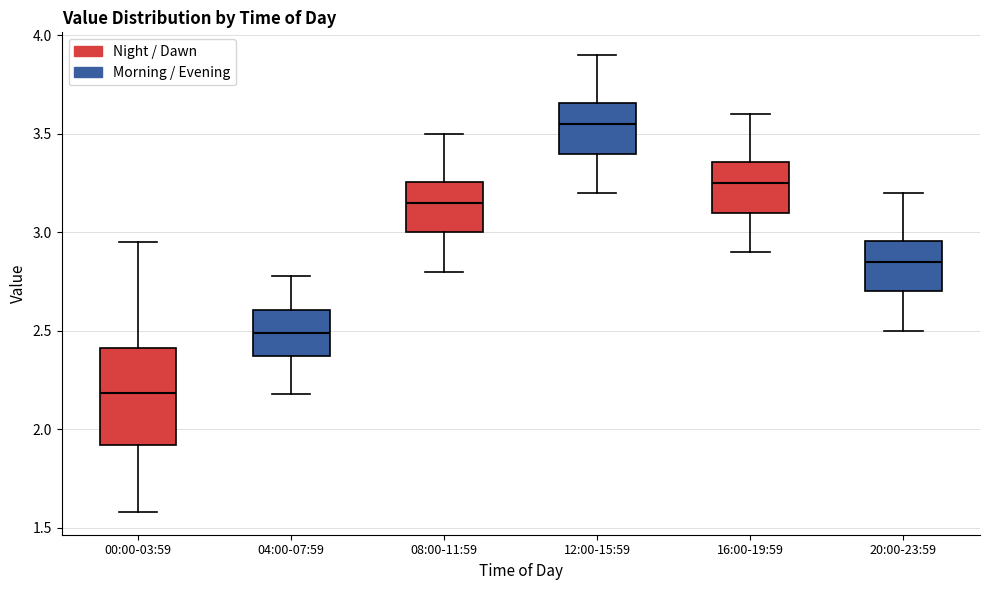

Reading left to right, read every box against the y-axis: the position of its median line, the range the box covers, and the ends of its whiskers. The values are not printed on the chart, so give them approximately, as read against the axis.

00:00-03:59: median 2.20, box 1.90 to 2.40, whiskers 1.60 to 2.95
04:00-07:59: median 2.50, box 2.35 to 2.60, whiskers 2.20 to 2.80
08:00-11:59: median 3.15, box 3.00 to 3.25, whiskers 2.80 to 3.50
12:00-15:59: median 3.55, box 3.40 to 3.65, whiskers 3.20 to 3.90
16:00-19:59: median 3.25, box 3.10 to 3.35, whiskers 2.90 to 3.60
20:00-23:59: median 2.85, box 2.70 to 2.95, whiskers 2.50 to 3.20